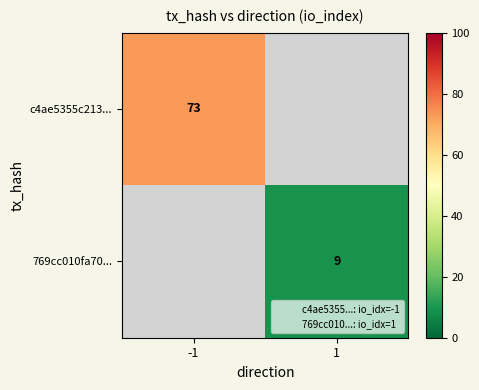

Rank the series at -1 from highest to lowest value.

c4ae5355c213..., 769cc010fa70...